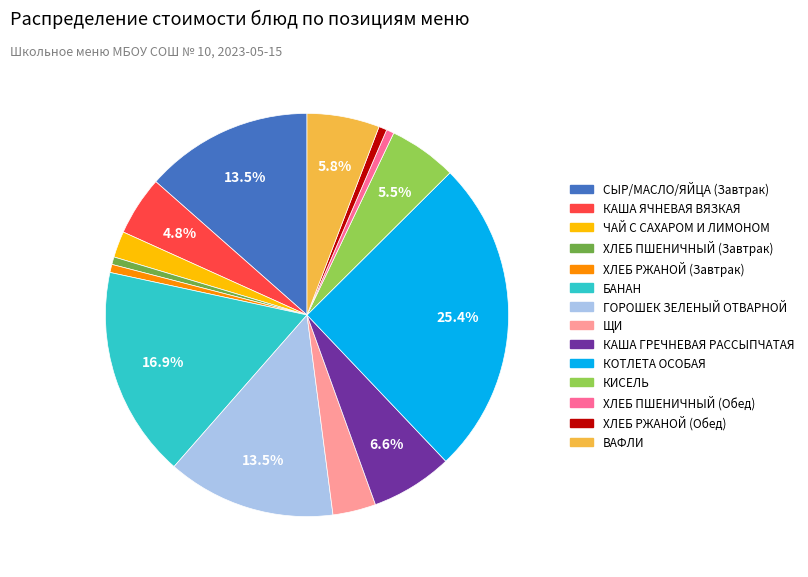

Which slice is the largest?

КОТЛЕТА ОСОБАЯ